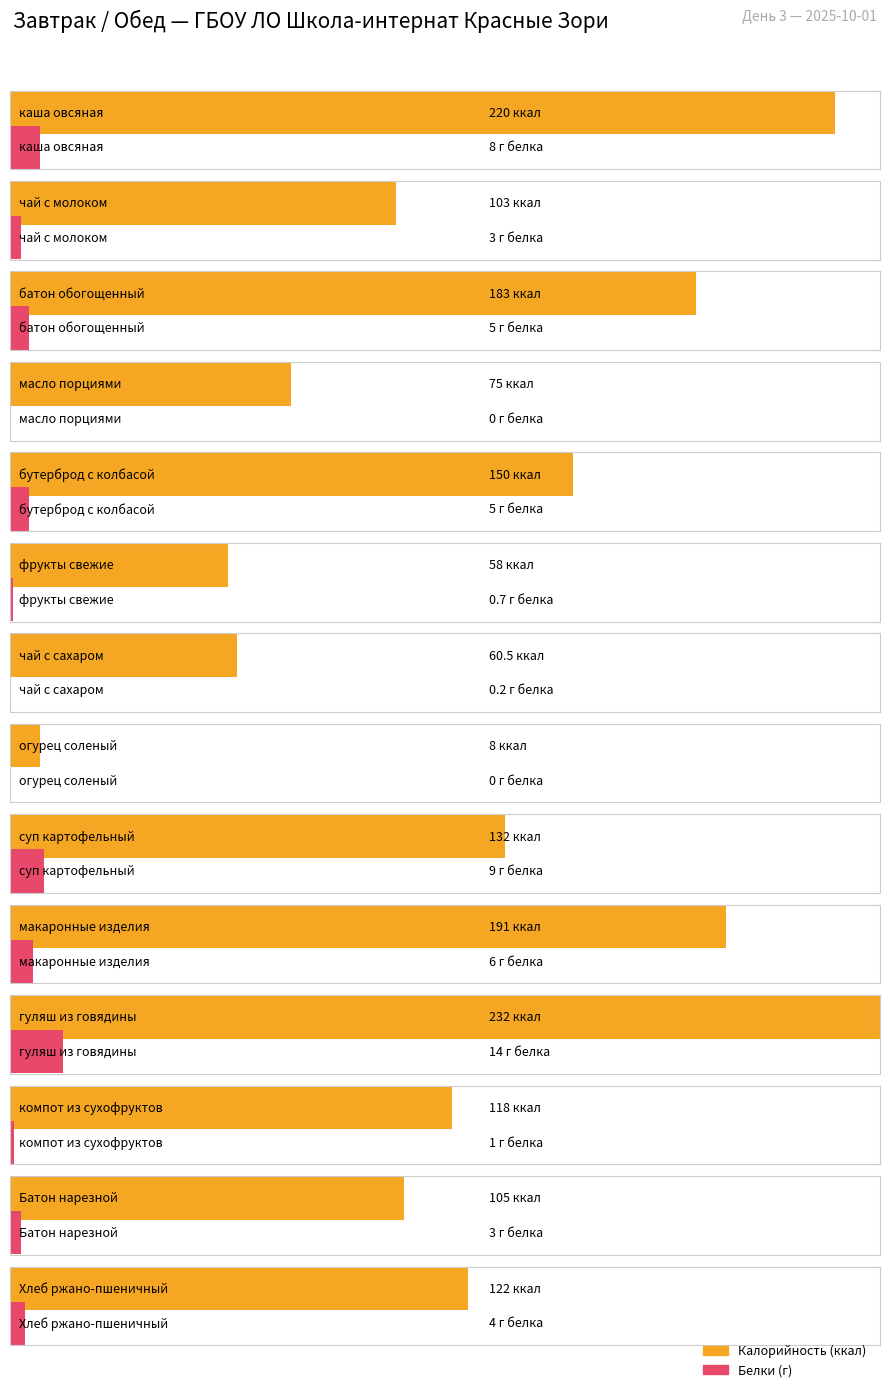

List the series in order of their overall mean, lowest first.

Белки, Калорийность